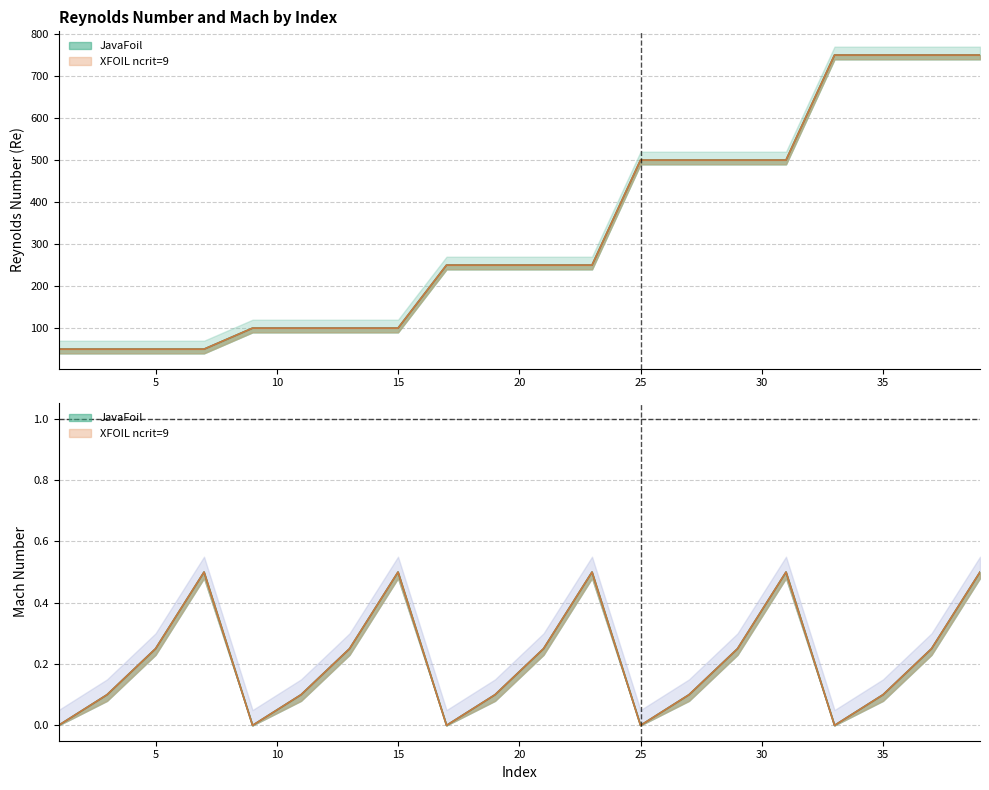

What is the difference between the maximum and second lowest values in the Mach_XFOIL series?

0.5